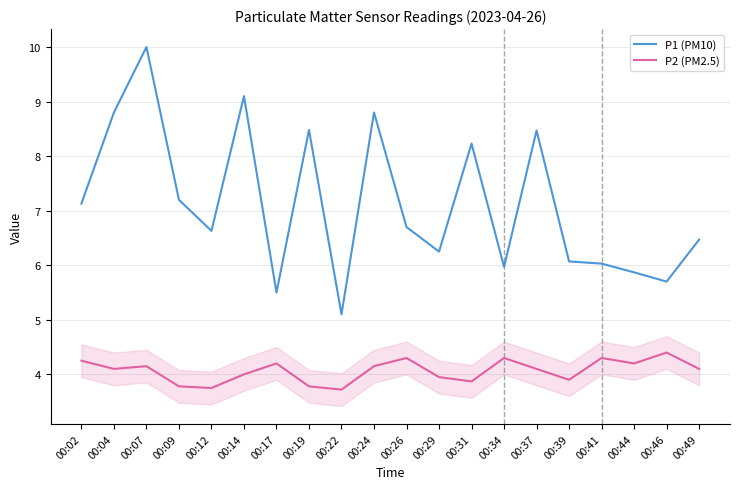

What is the difference between the P1 (PM10) values at 00:09 and 00:14?

1.9